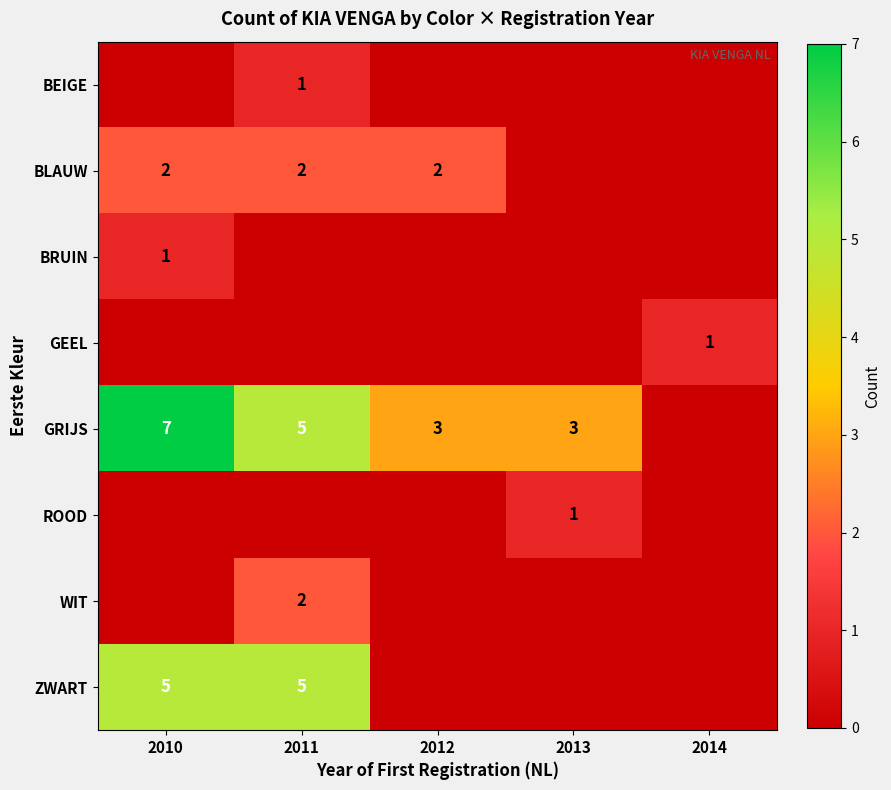

What is the difference between the highest and lowest values at 2010?

7